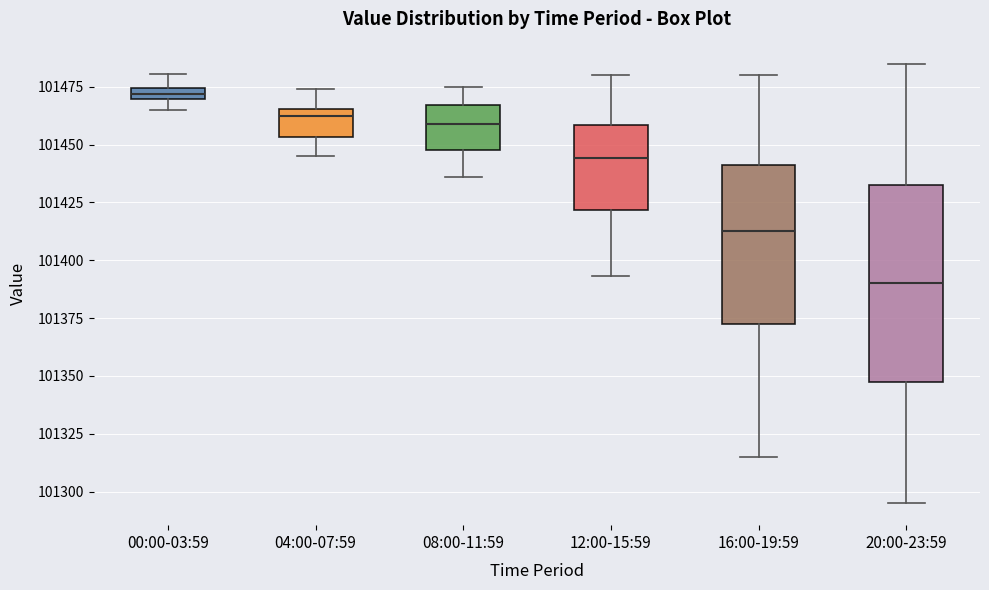

Where does the upper whisker of the box for 12:00-15:59 end on the y-axis? The values are not printed on the chart, so give them approximately, as read against the axis.

101480